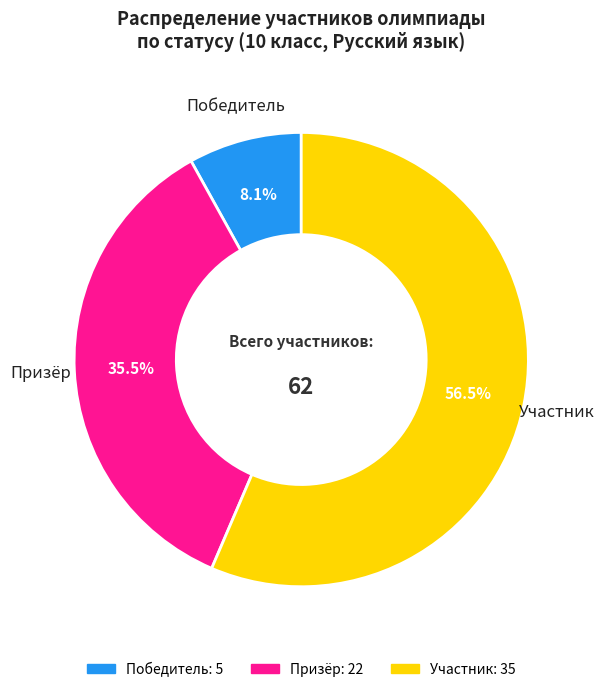

Rank the categories by value from lowest to highest.

Победитель, Призёр, Участник